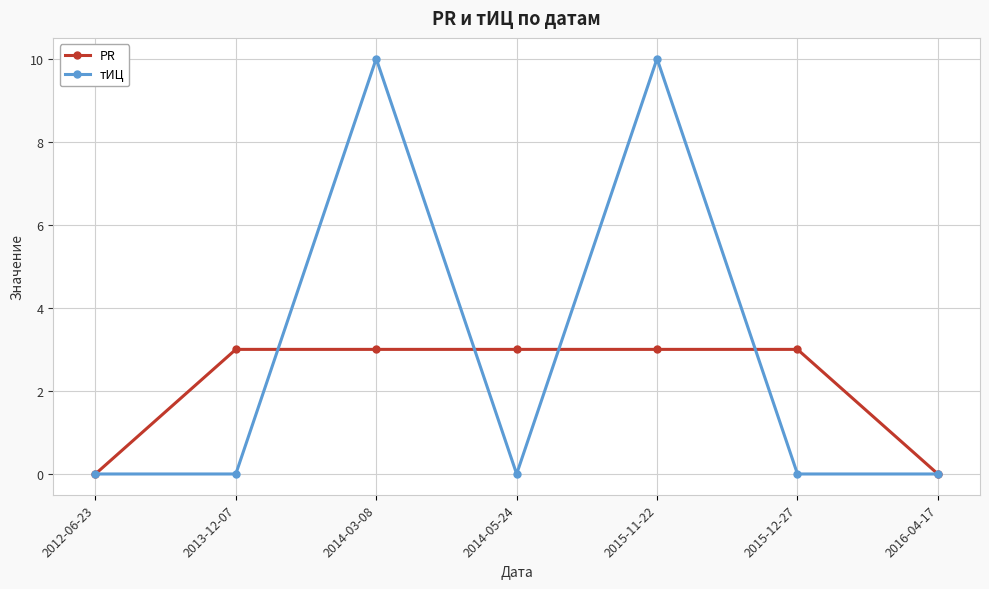

True or false: тИЦ has a value of 16 at 2014-03-08.

False